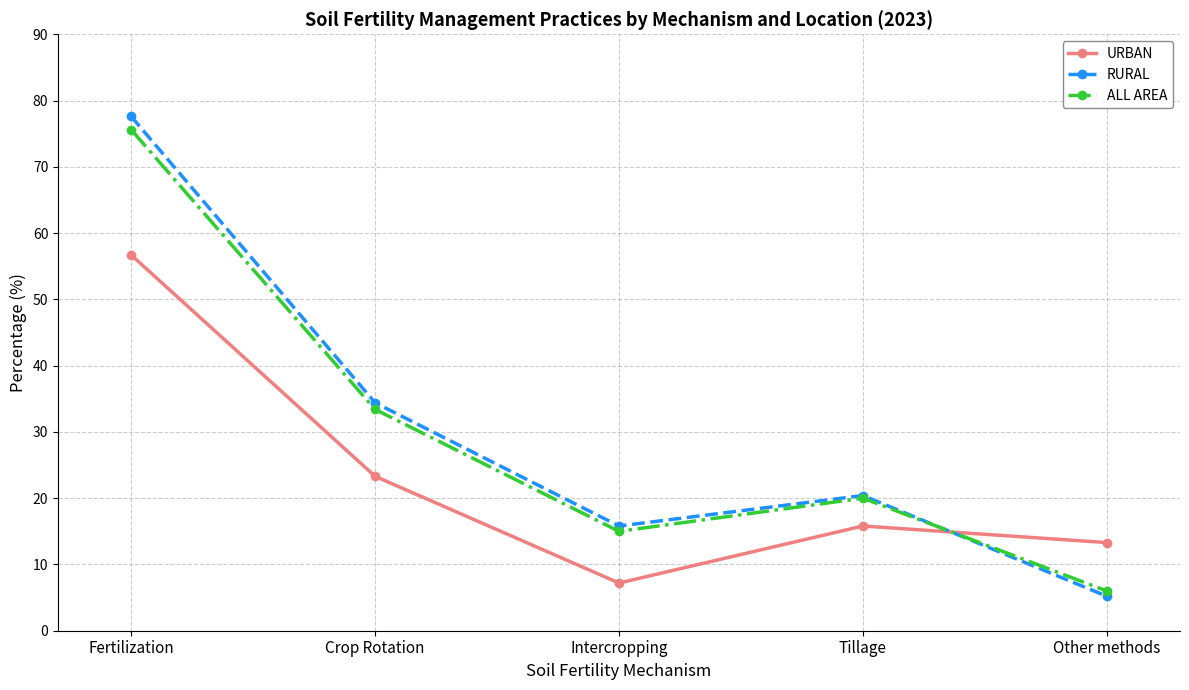

At which category is the sum across all series the highest?

Fertilization